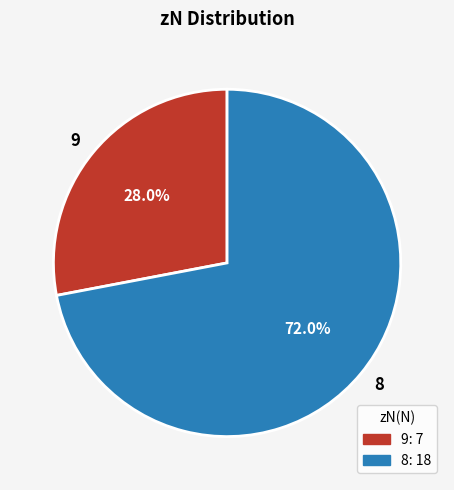

To the nearest percent, what is the combined percentage of 8 and 9?

100%